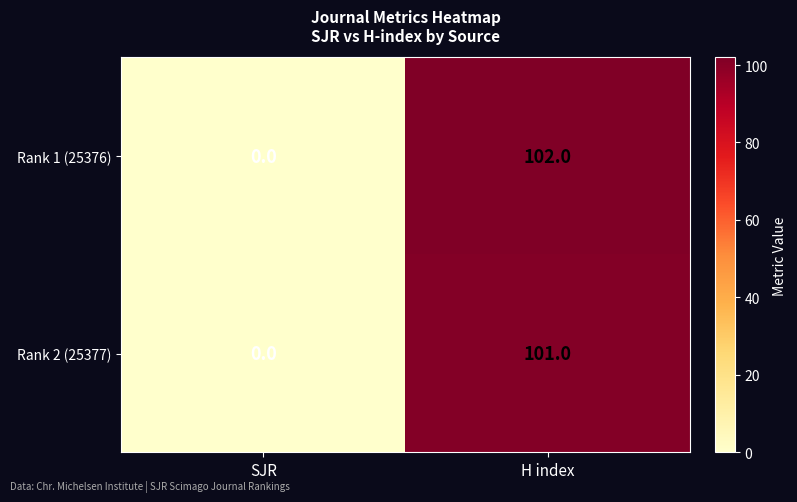

At which label is Rank 2 (25377) closest to 50?

SJR